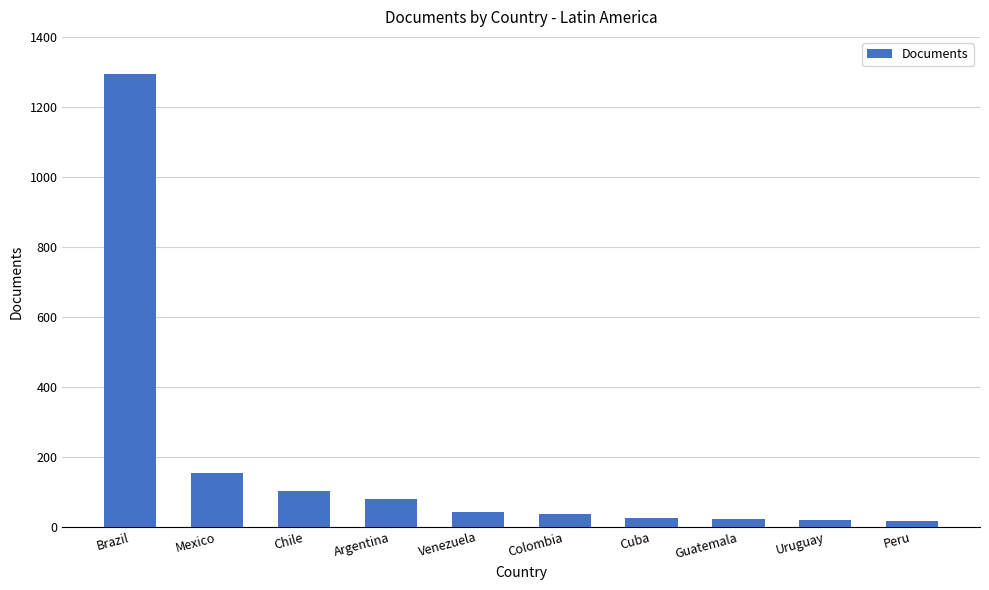

The value at Venezuela is 42. True or false?

True